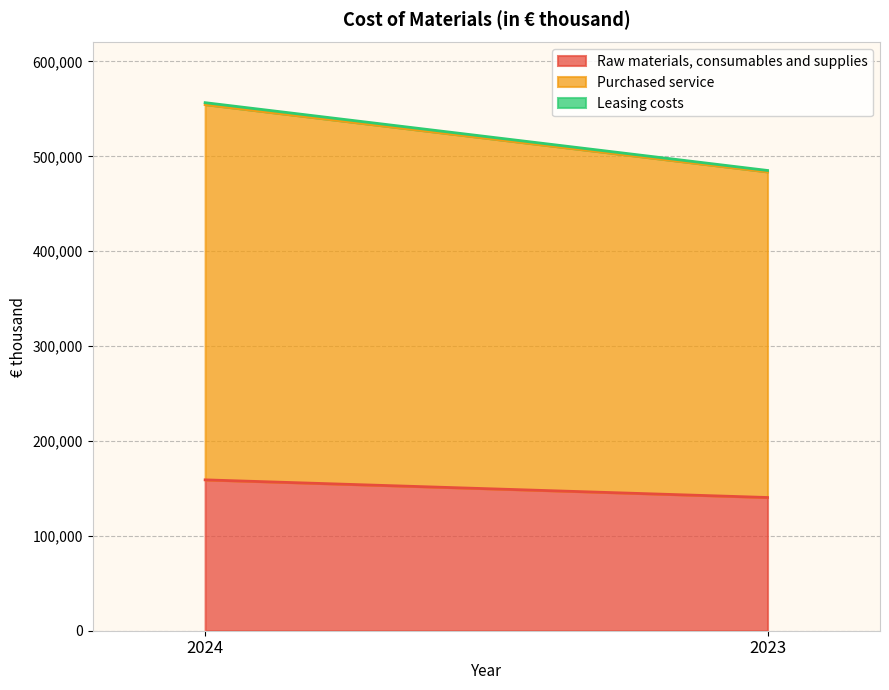

Which has a higher value, 2024 or 2023?

2024